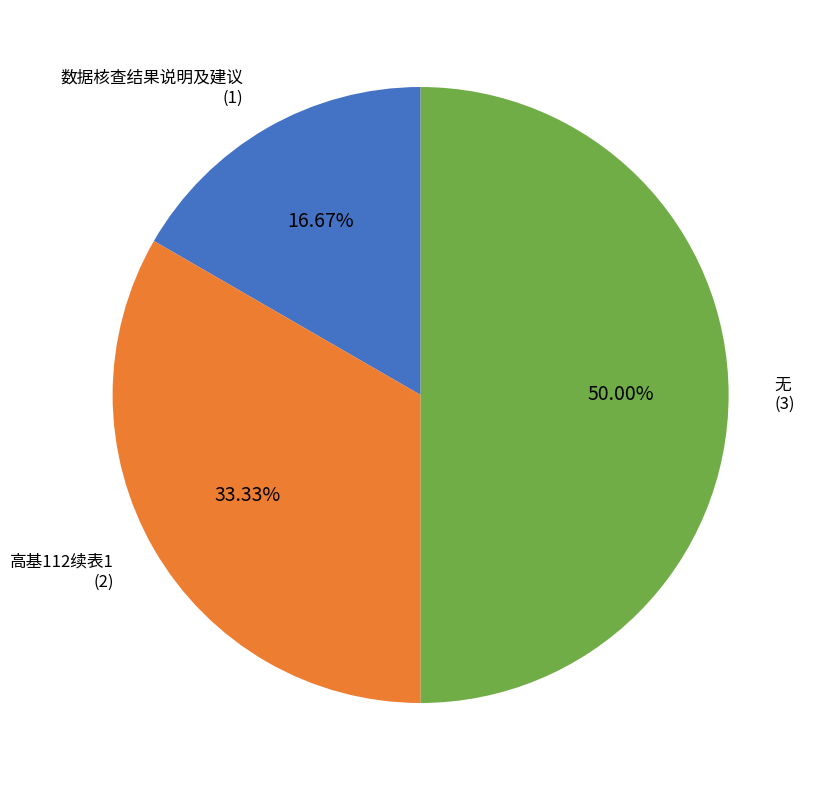

To the nearest percent, what is the difference between the largest and smallest slice percentages?

33%